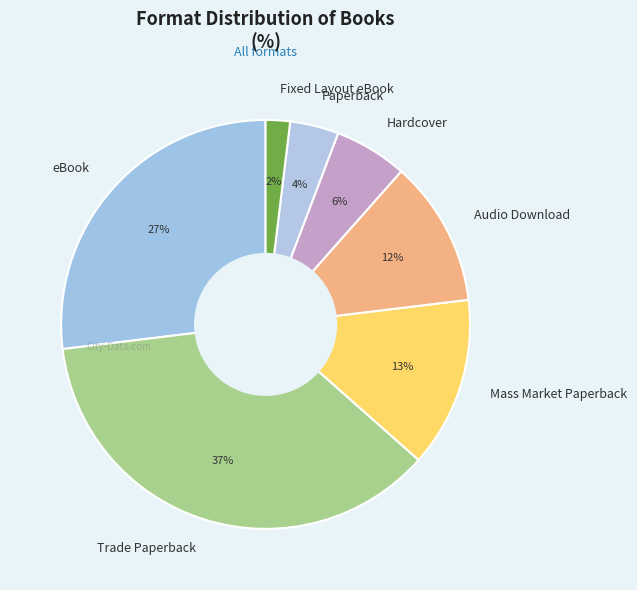

Is there a majority slice in this chart?

No